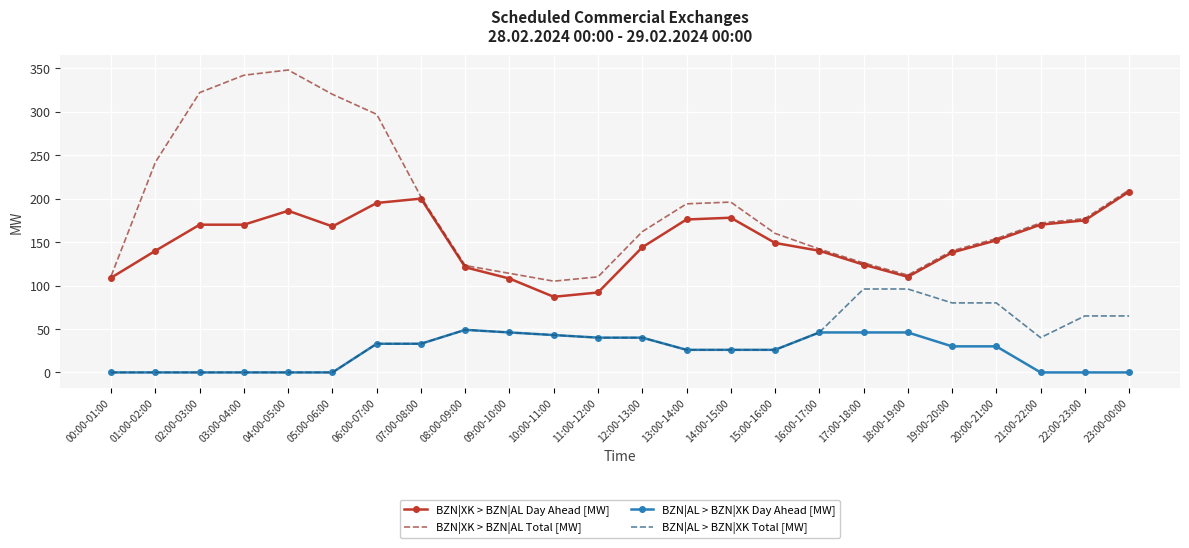

How many interior local peaks does the BZN|XK > BZN|AL Total [MW] series have?

2